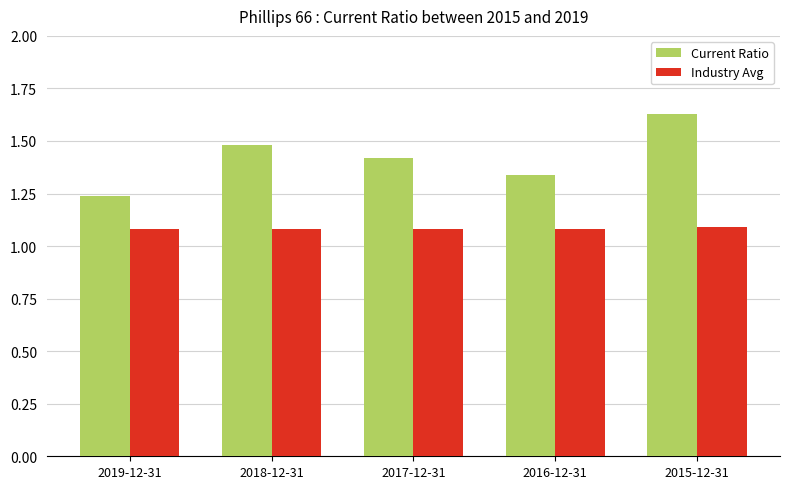

What is the sum of all Current Ratio values?

7.1